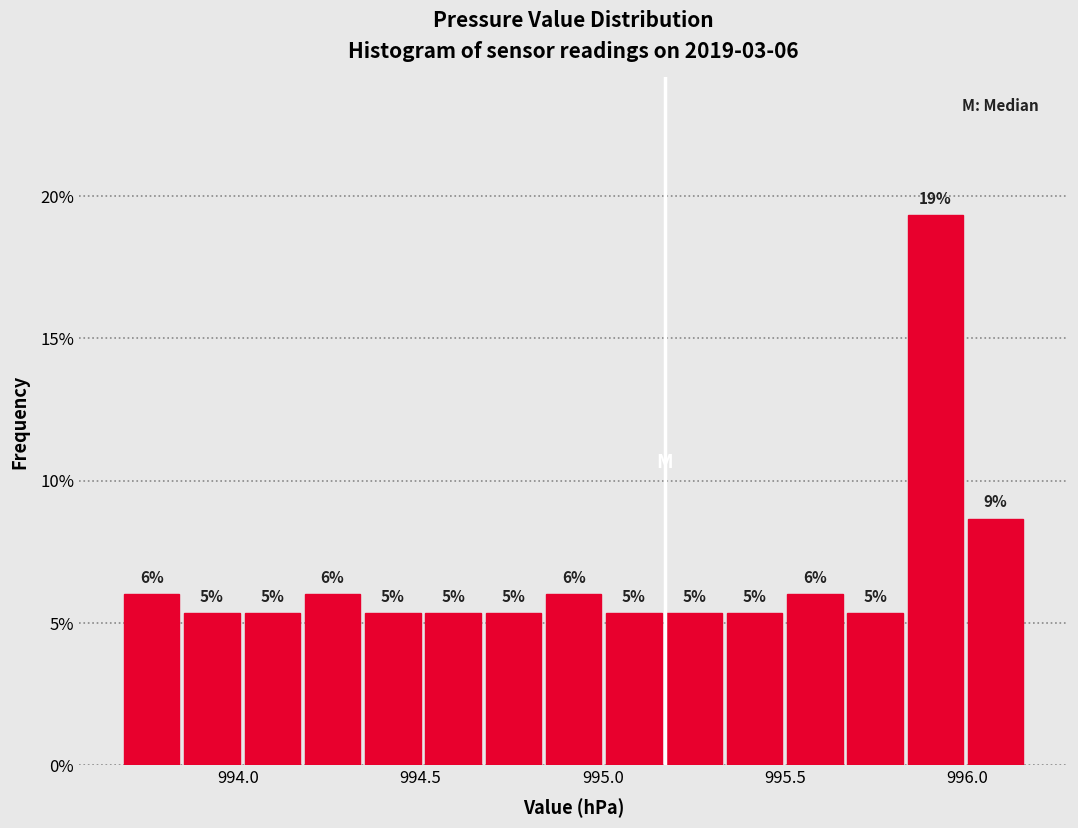

Read against the x-axis, roughly where is the centre of the tallest bar?

995.90